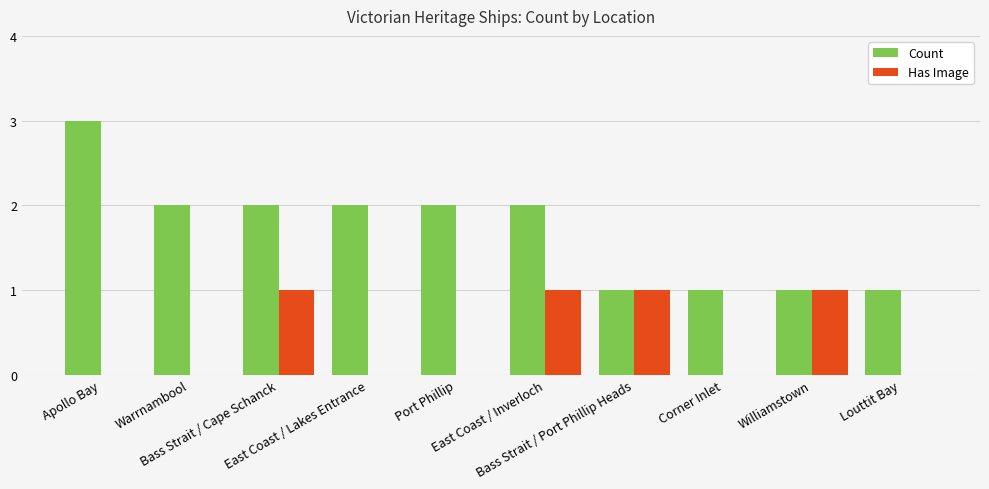

Which series has the largest total across all categories?

Count